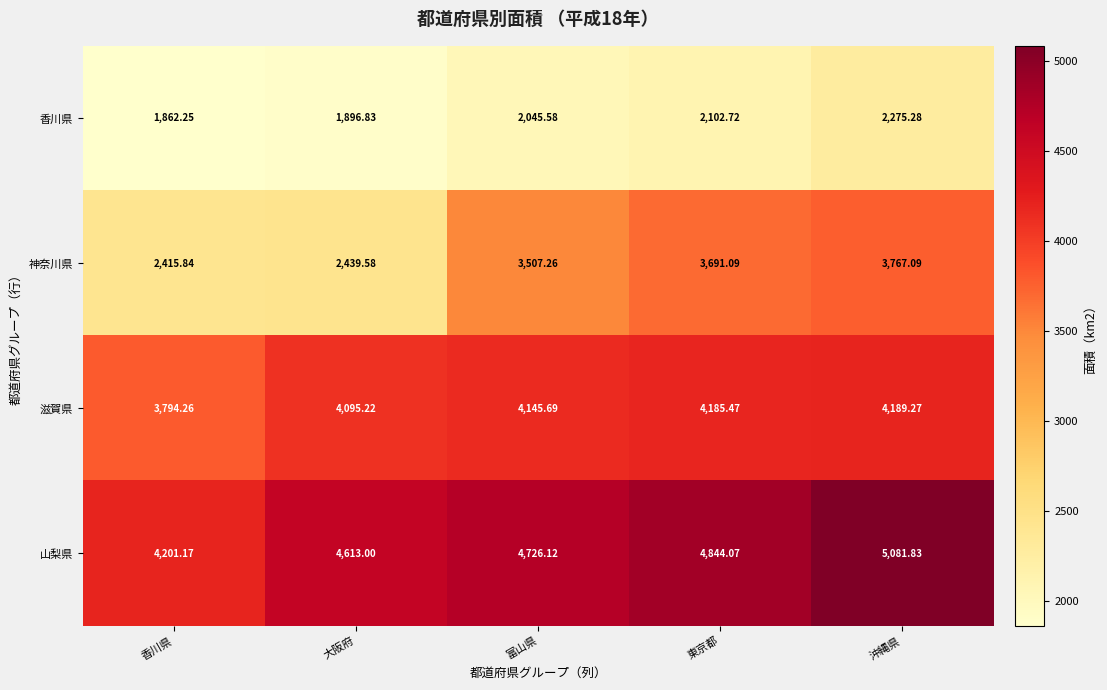

Rank the series by their maximum value, from highest to lowest.

山梨県, 滋賀県, 神奈川県, 香川県